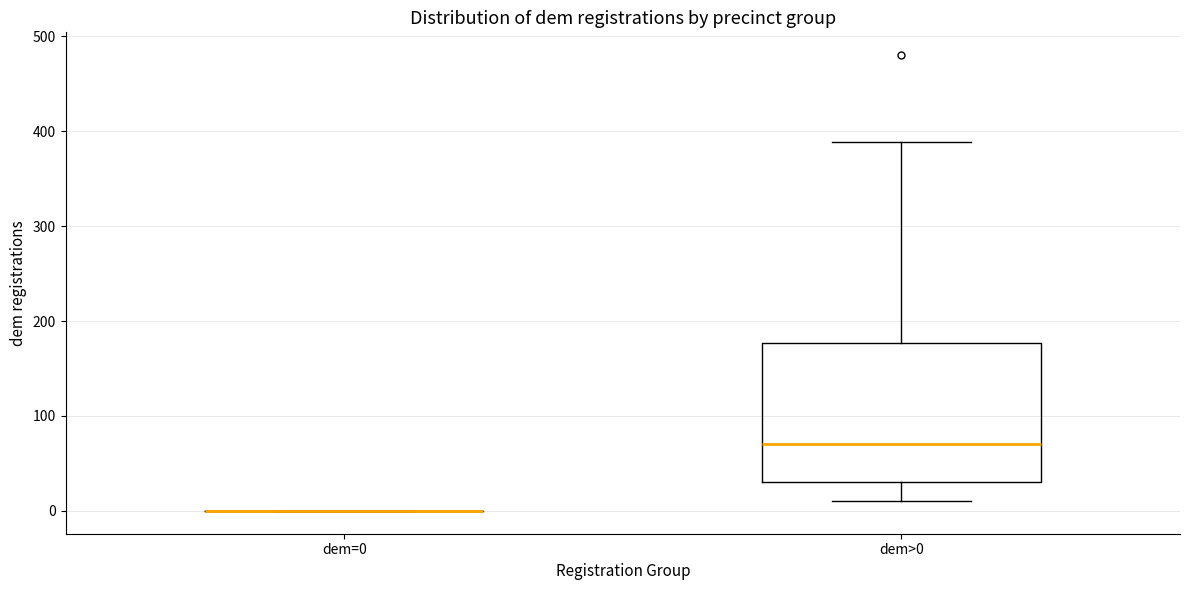

Reading left to right, transcribe this box plot: for each box, give where its median line is, the range the box spans, and where its two whiskers end, as read against the y-axis. The values are not printed on the chart, so give them approximately, as read against the axis.

dem=0: box collapsed to a line at 0, whiskers 0 to 0
dem>0: median 70, box 30 to 180, whiskers 10 to 390